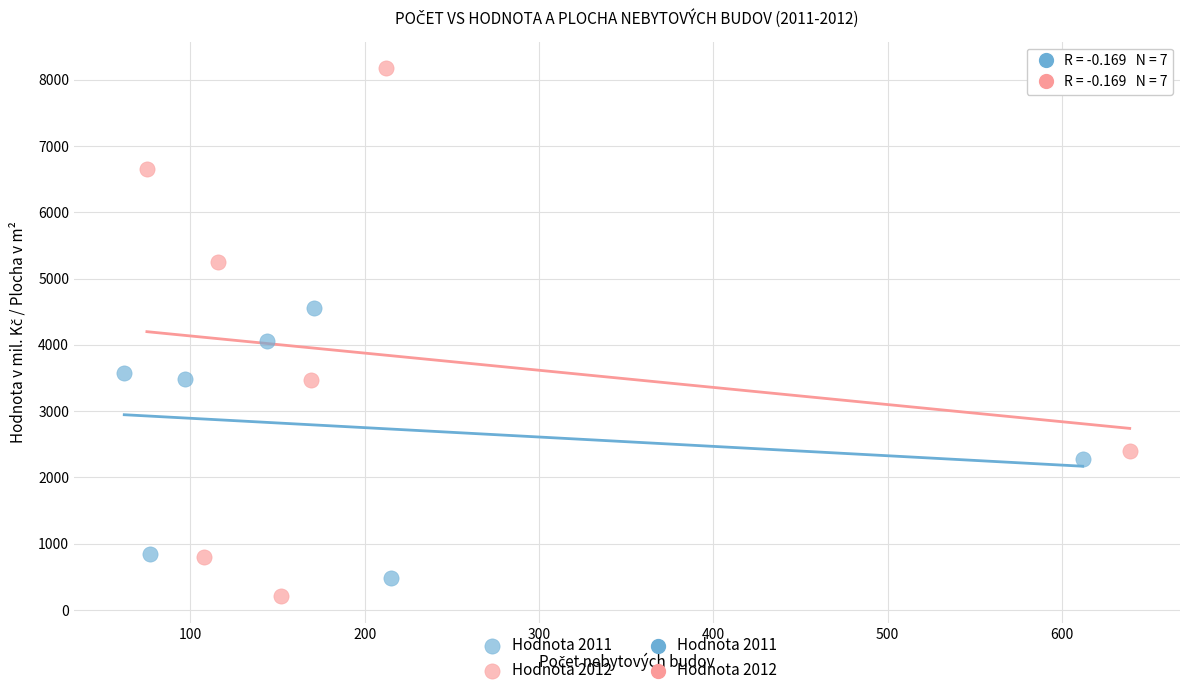

Which series reaches the maximum Y coordinate?

Hodnota 2012